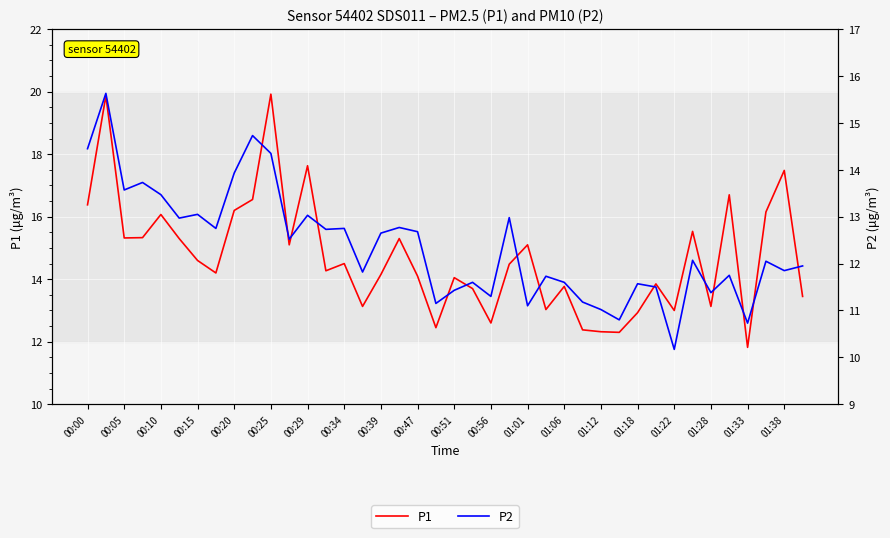

Which series changed the most between 00:20 and 25?

P1